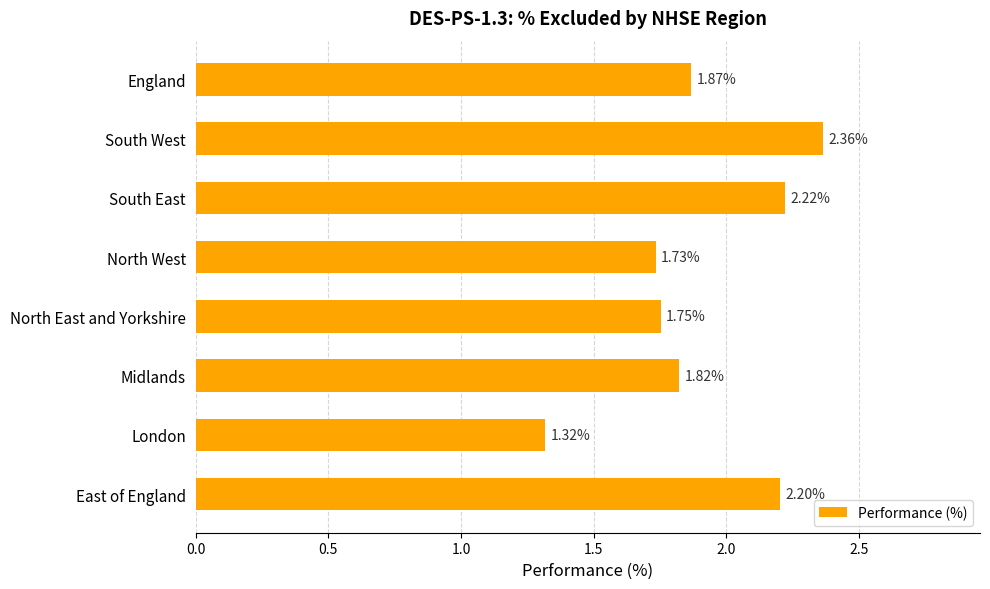

What is the change in value from London to North East and Yorkshire?

+0.4